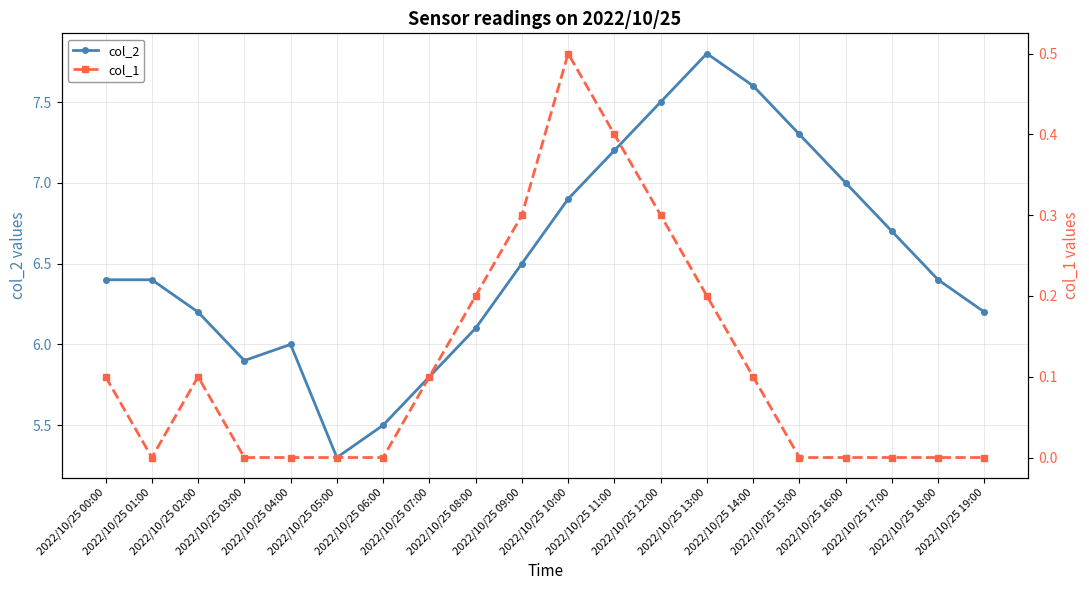

The col_1 series shows 0.6 at 2022/10/25 11:00. True or false?

False